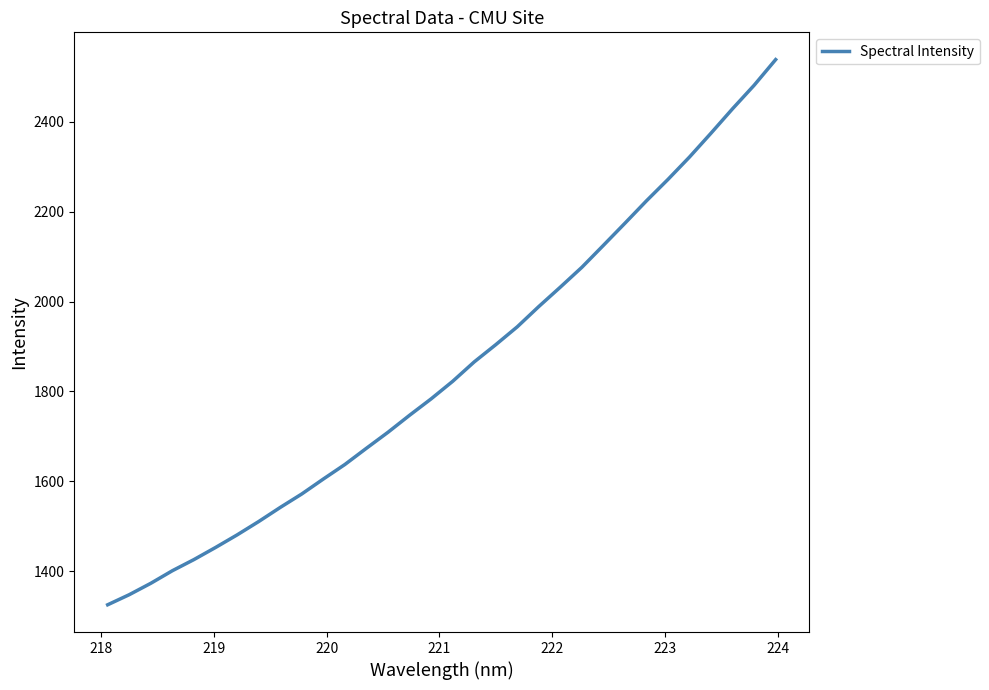

What is the smallest value displayed?

1325.3